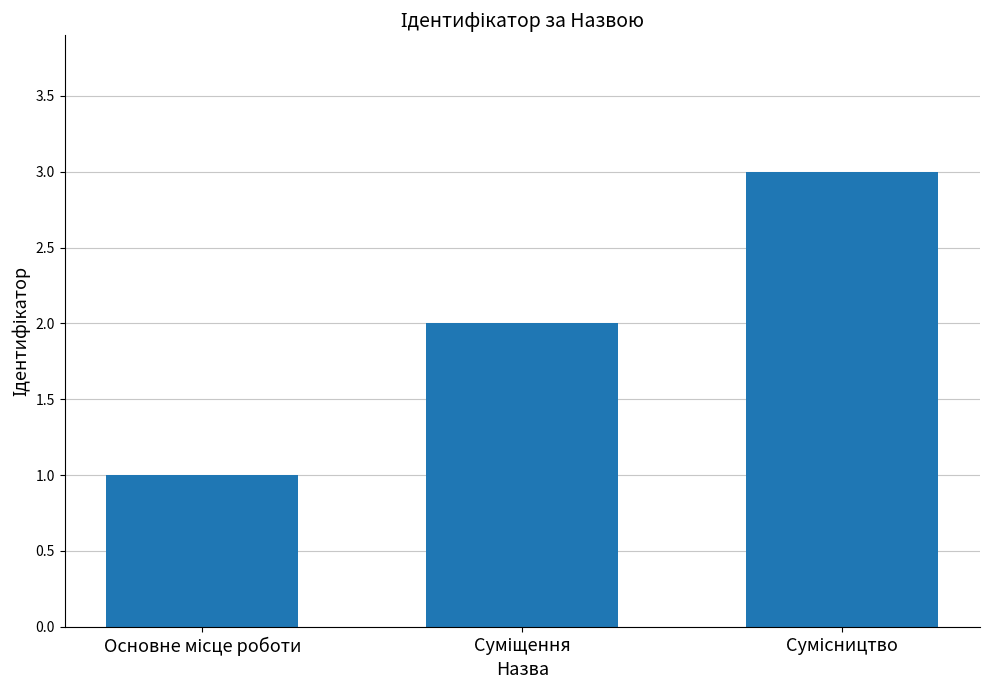

What is the sum of all values?

6